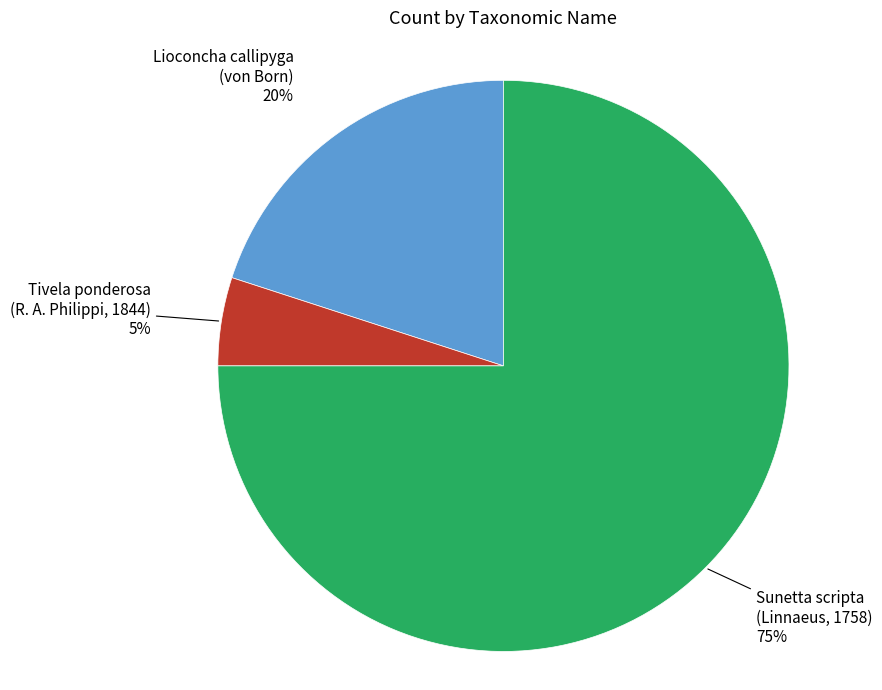

To the nearest percent, what is the difference between the largest and smallest slice percentages?

70%